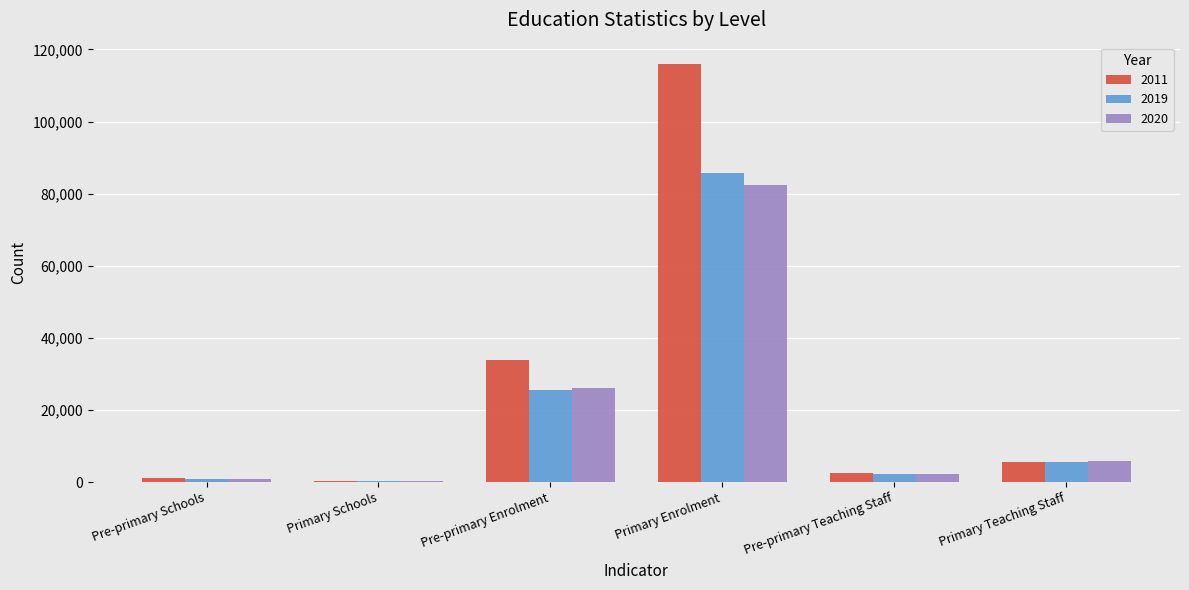

The value of 2011 at Pre-primary Teaching Staff is 2550. True or false?

True